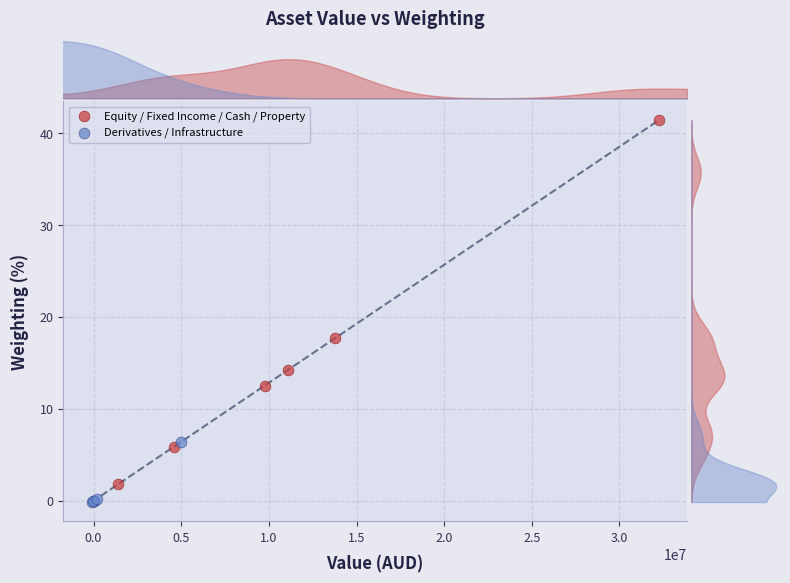

Which series has the widest spread of Y values?

Equity / Fixed Income / Cash / Property